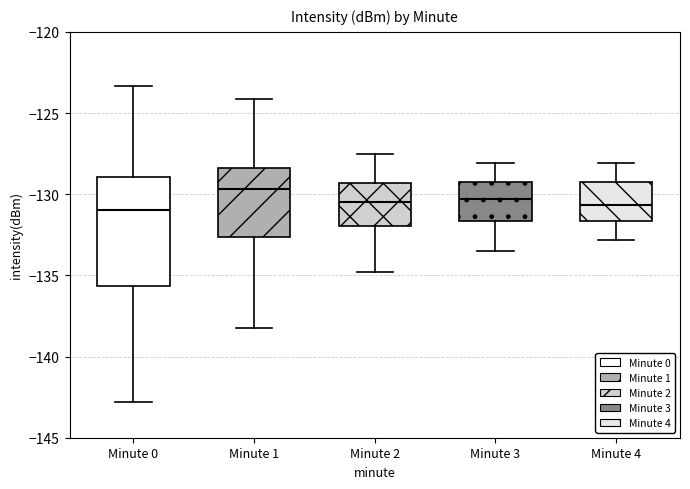

Comparing the boxes themselves (not the whiskers), which one is the tallest?

Minute 0